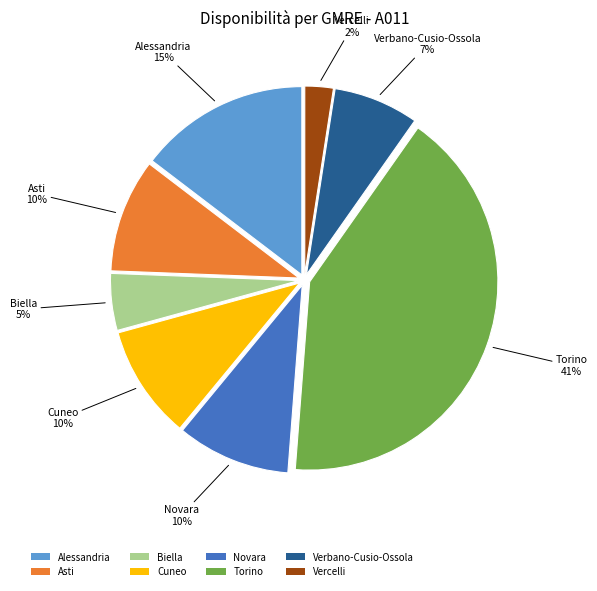

The Biella slice represents 5% of the pie. True or false?

True